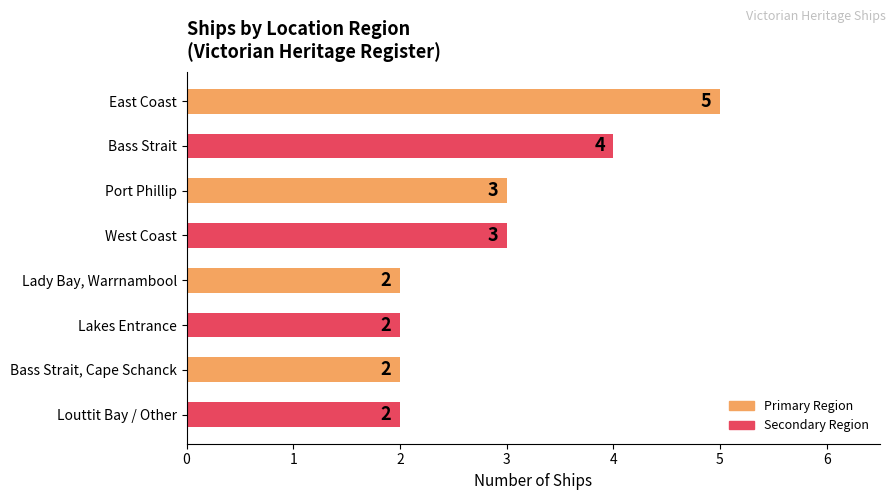

Count the values in the range 2 to 4.

7